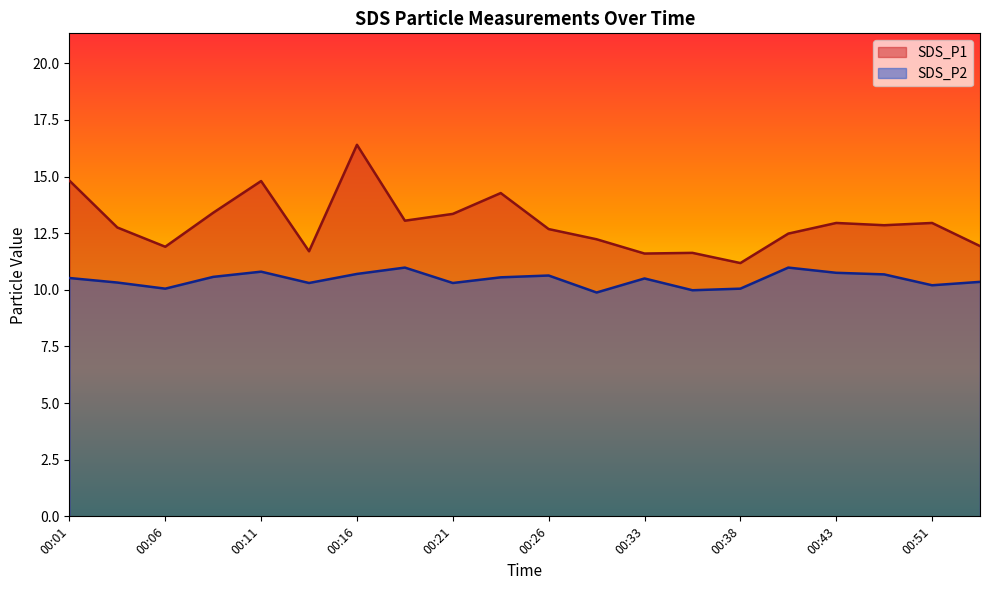

Reading left to right, list all the values displayed in this chart.

SDS_P1: 00:01=14.8	00:03=12.8	00:06=11.9	00:08=13.4	00:11=14.8	00:13=11.7	00:16=16.4	00:18=13.1	00:21=13.3	00:23=14.3	00:26=12.7	00:31=12.2	00:33=11.6	00:36=11.6	00:38=11.2	00:41=12.5	00:43=12.9	00:45=12.8	00:51=12.9	00:53=11.9
SDS_P2: 00:01=10.5	00:03=10.3	00:06=10.1	00:08=10.6	00:11=10.8	00:13=10.3	00:16=10.7	00:18=11.0	00:21=10.3	00:23=10.6	00:26=10.6	00:31=9.9	00:33=10.5	00:36=10.0	00:38=10.1	00:41=11.0	00:43=10.8	00:45=10.7	00:51=10.2	00:53=10.3